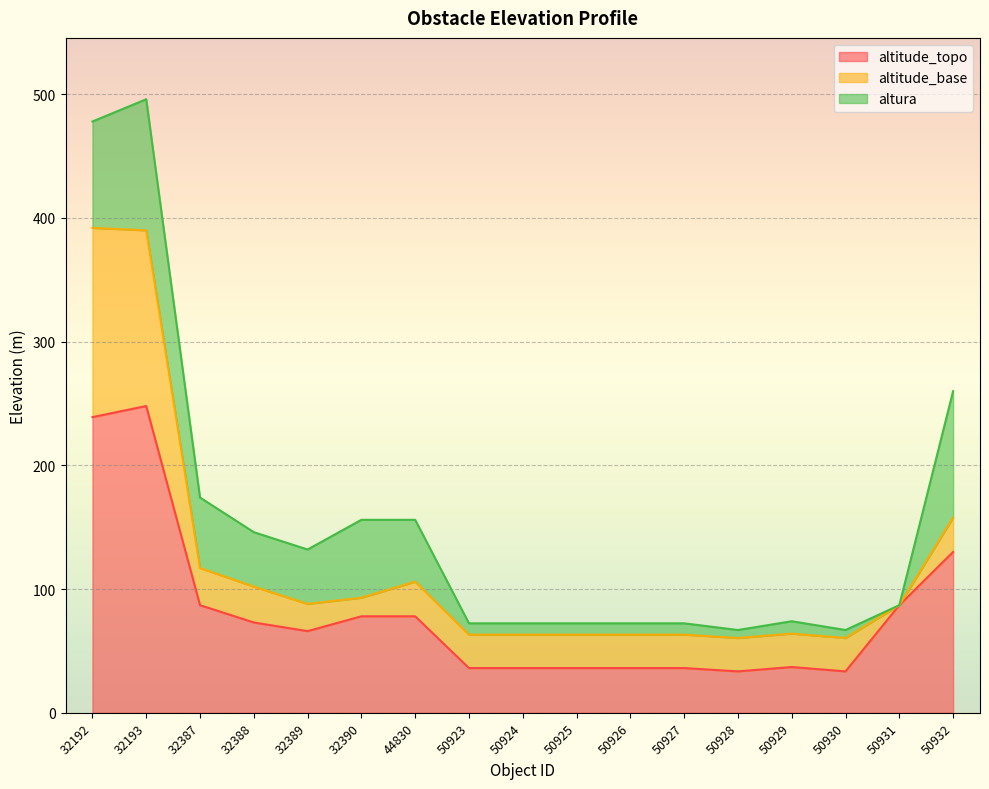

True or false: altura has a value of 3.2 at 50923.

False